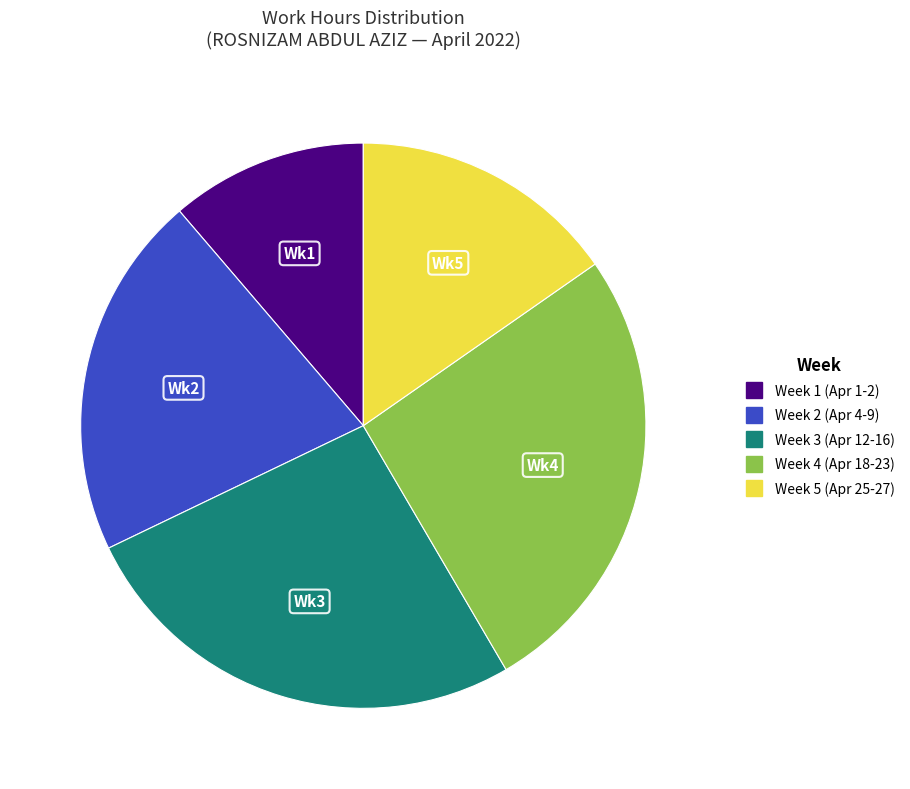

Is there a majority slice in this chart?

No